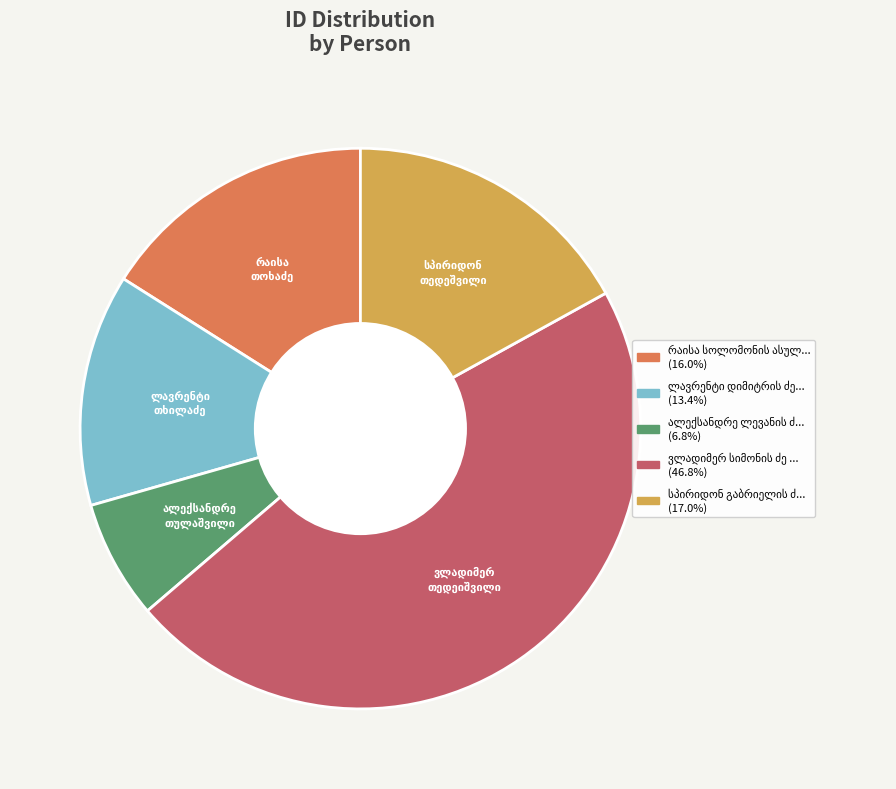

Does any single category account for the majority?

No